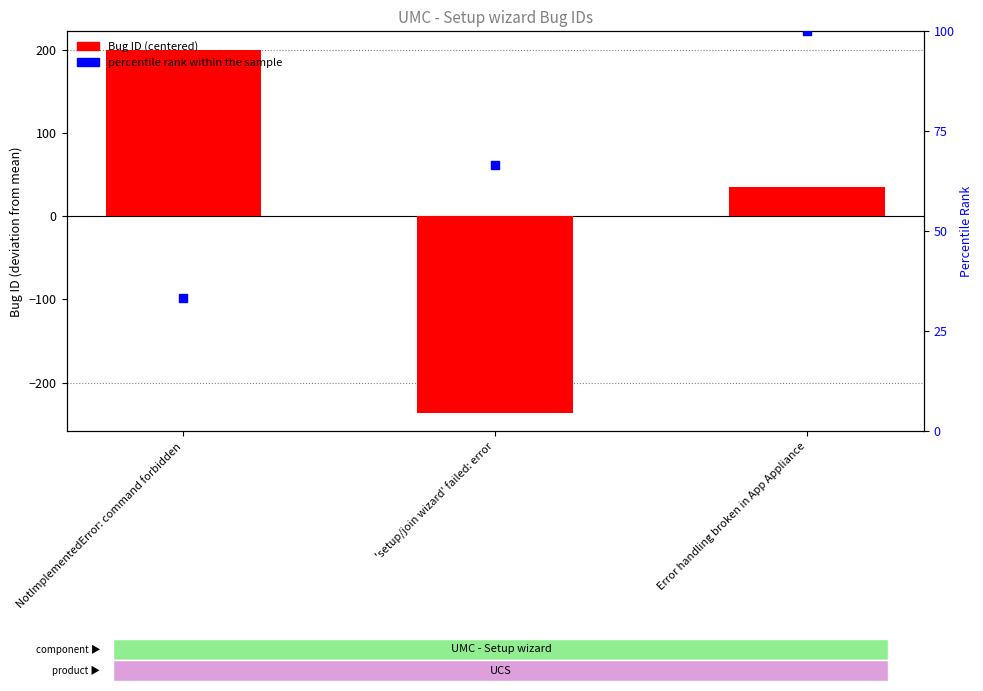

At how many categories does at least one series exceed 194?

1